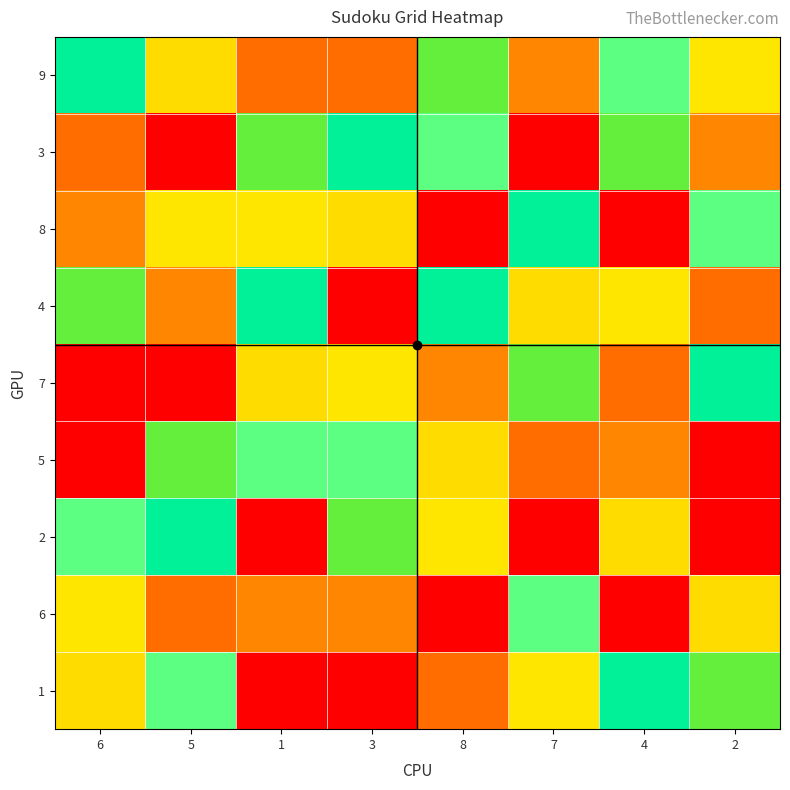

At which category is the sum across all series the highest?

6